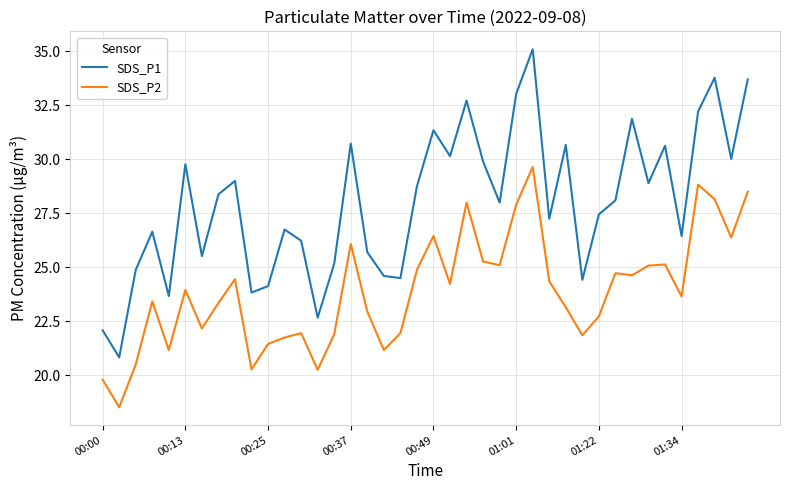

Rank the series by their maximum value, from lowest to highest.

SDS_P2, SDS_P1